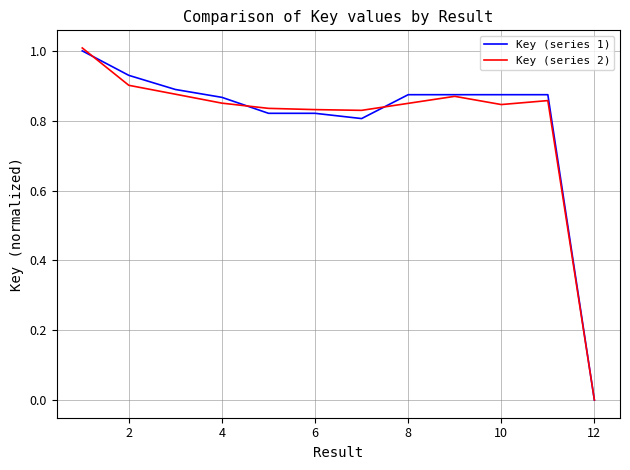

Which series has the widest spread of values?

Key (series 2)